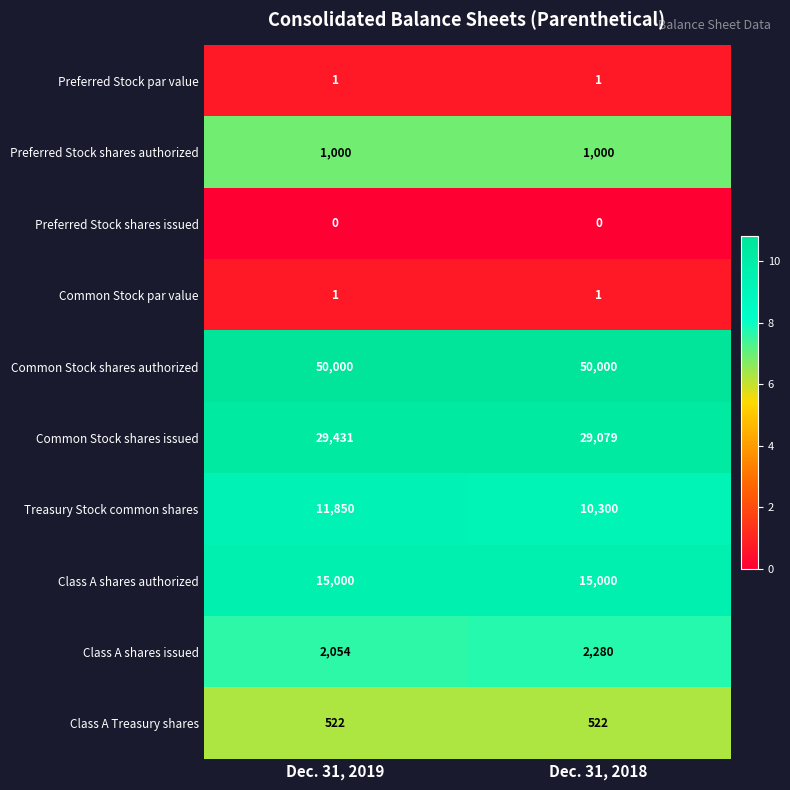

Reading left to right, list all the values displayed in this chart.

Preferred Stock par value: 1	1
Preferred Stock shares authorized: 1000	1000
Preferred Stock shares issued: 0	0
Common Stock par value: 1	1
Common Stock shares authorized: 50000	50000
Common Stock shares issued: 29431	29079
Treasury Stock common shares: 11850	10300
Class A shares authorized: 15000	15000
Class A shares issued: 2054	2280
Class A Treasury shares: 522	522